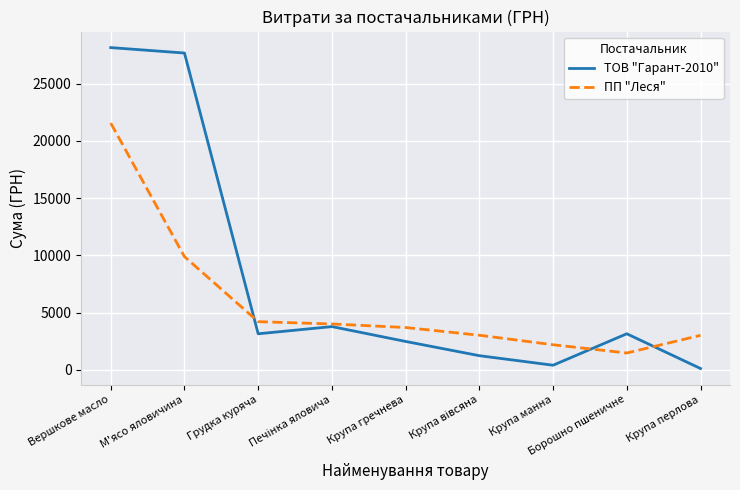

Between Вершкове масло and М'ясо яловичина, which series saw the biggest shift?

ПП "Леся"